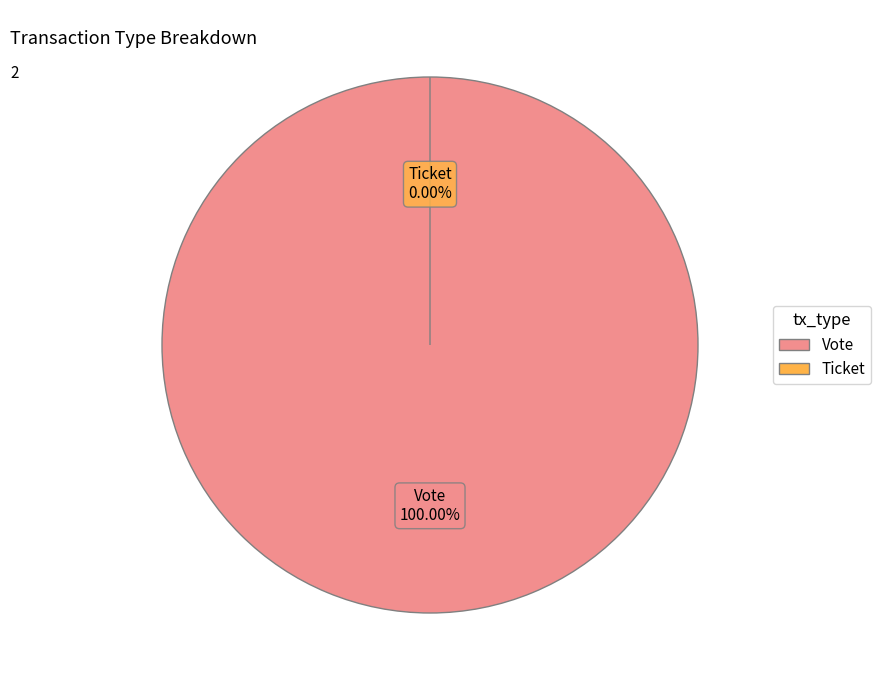

True or false: Ticket accounts for 0% of the total.

True